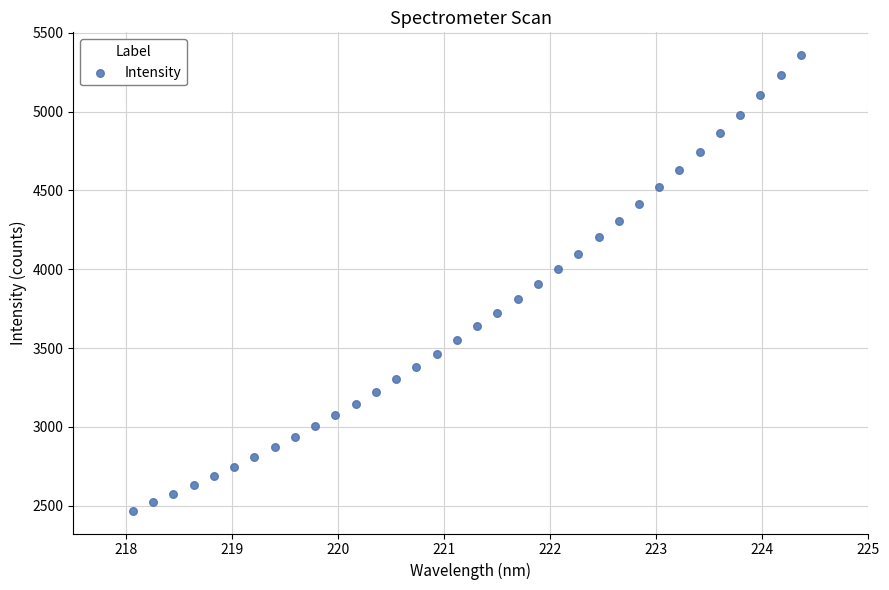

What is the range of Y values (max minus min)?

2889.1